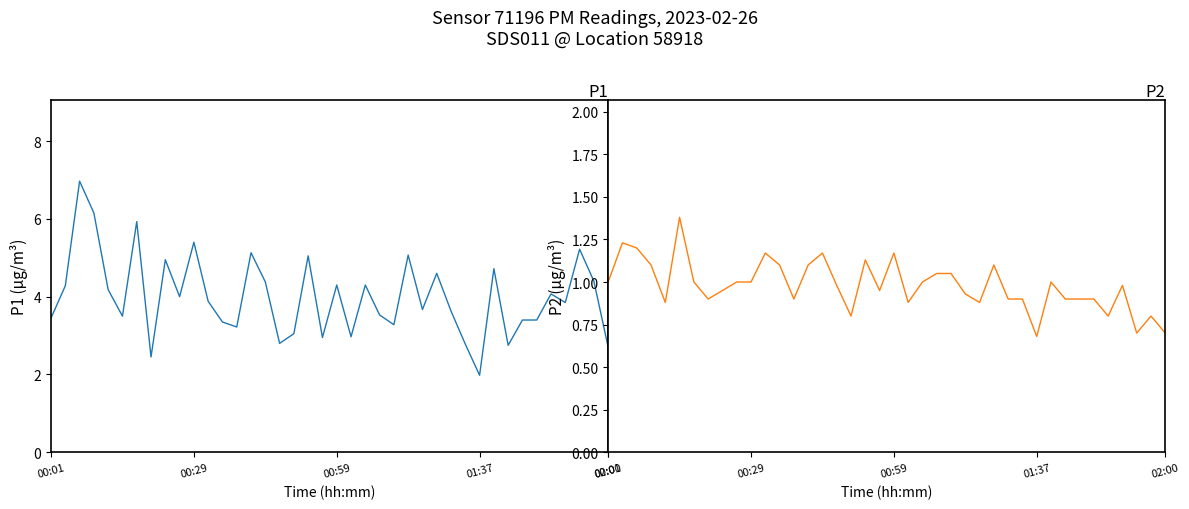

What is the label of the 20th point from the left?

19